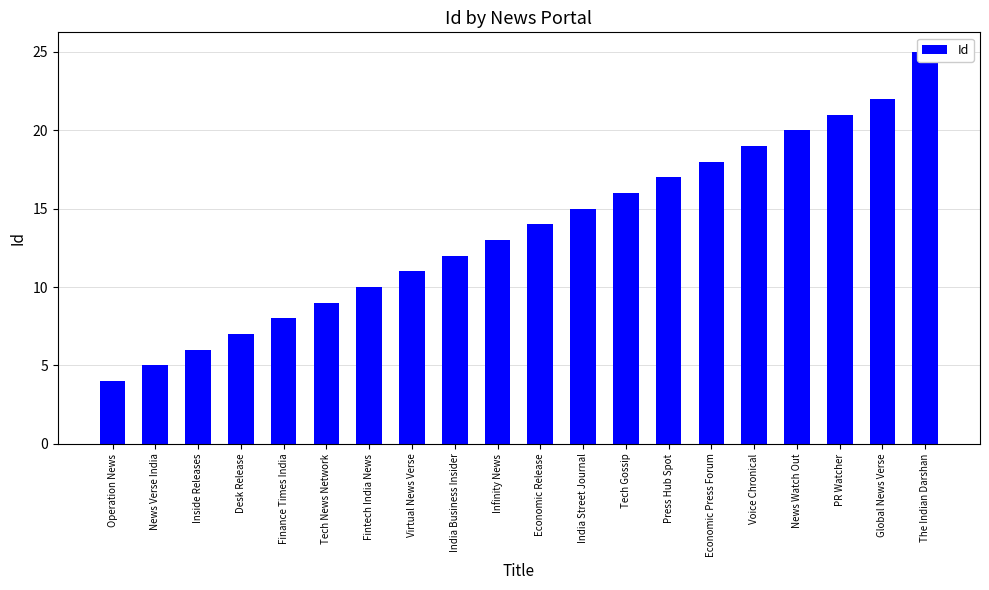

Reading left to right, transcribe all the data shown in this chart.

4	5	6	7	8	9	10	11	12	13	14	15	16	17	18	19	20	21	22	25